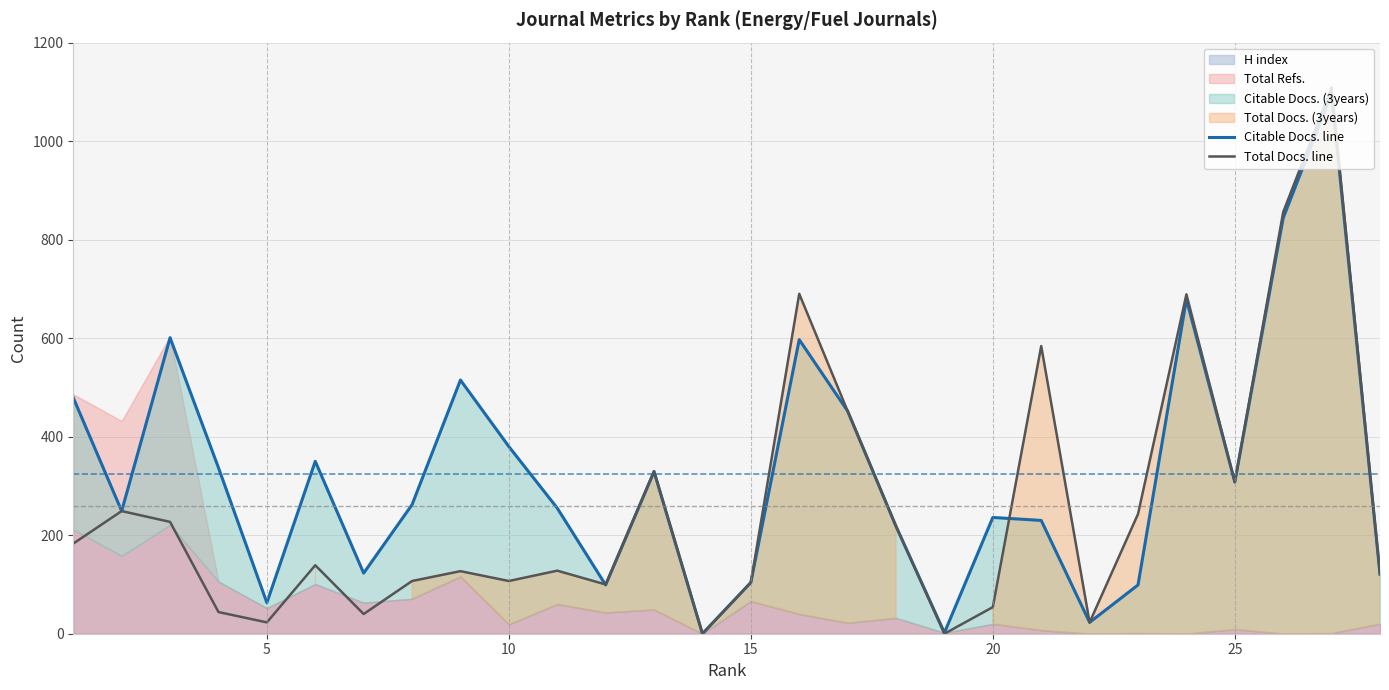

What is the maximum value for Total Docs. line?

1109